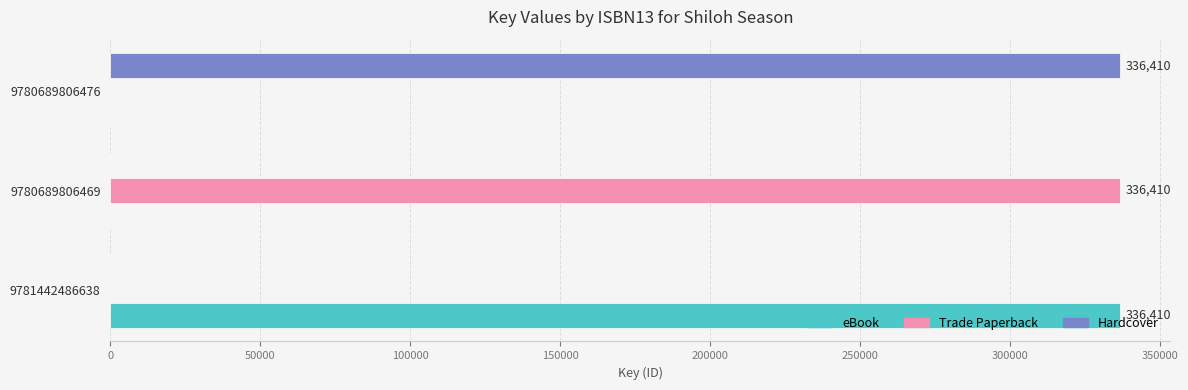

What is the average value of the Hardcover series?

112137